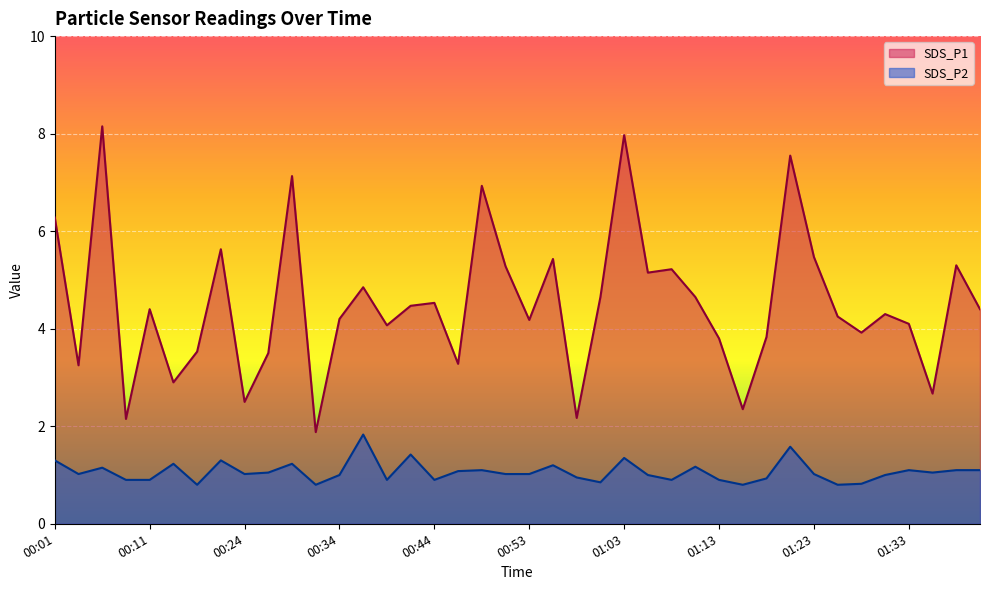

How many lines are shown in the chart?

2